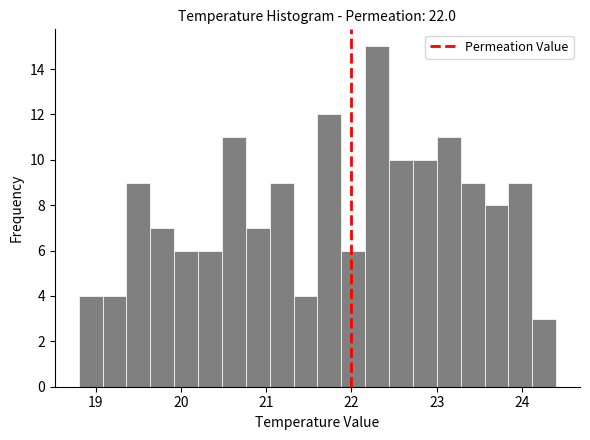

Read against the x-axis, roughly where is the centre of the tallest bar?

22.3